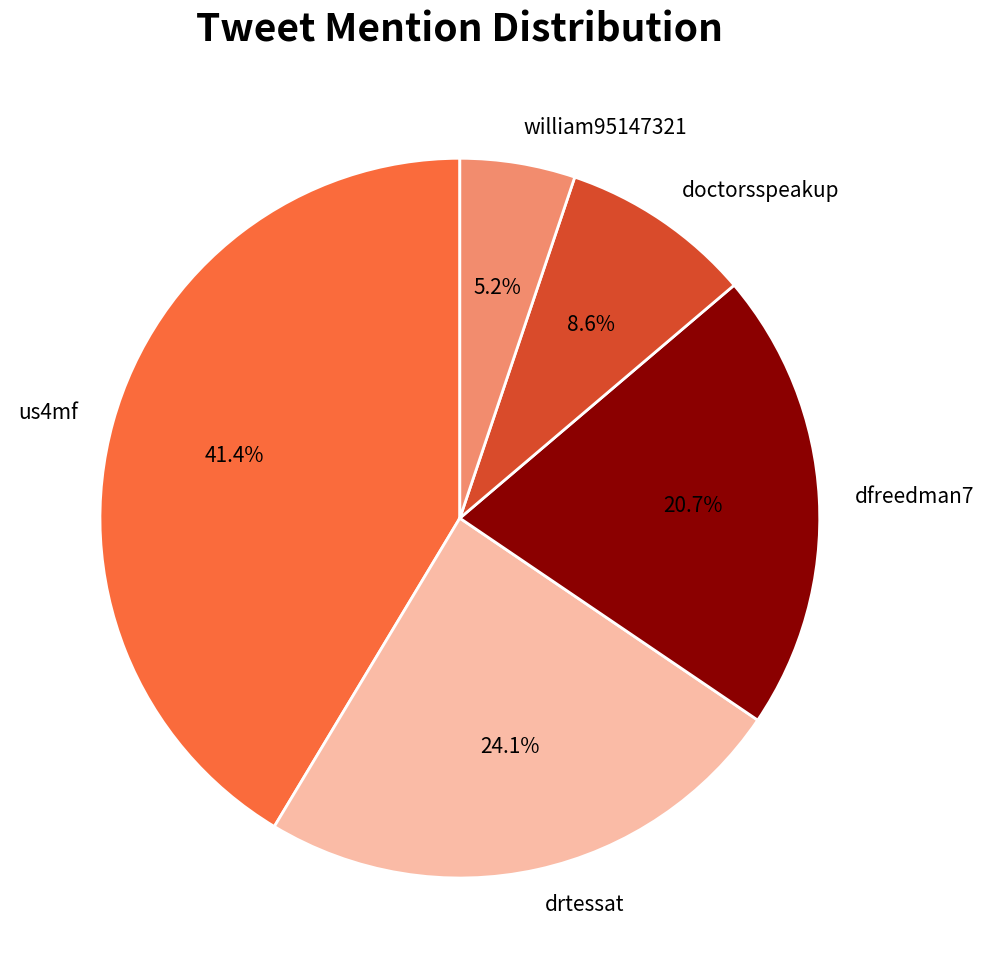

What percentage is the us4mf slice, to the nearest percent?

41%